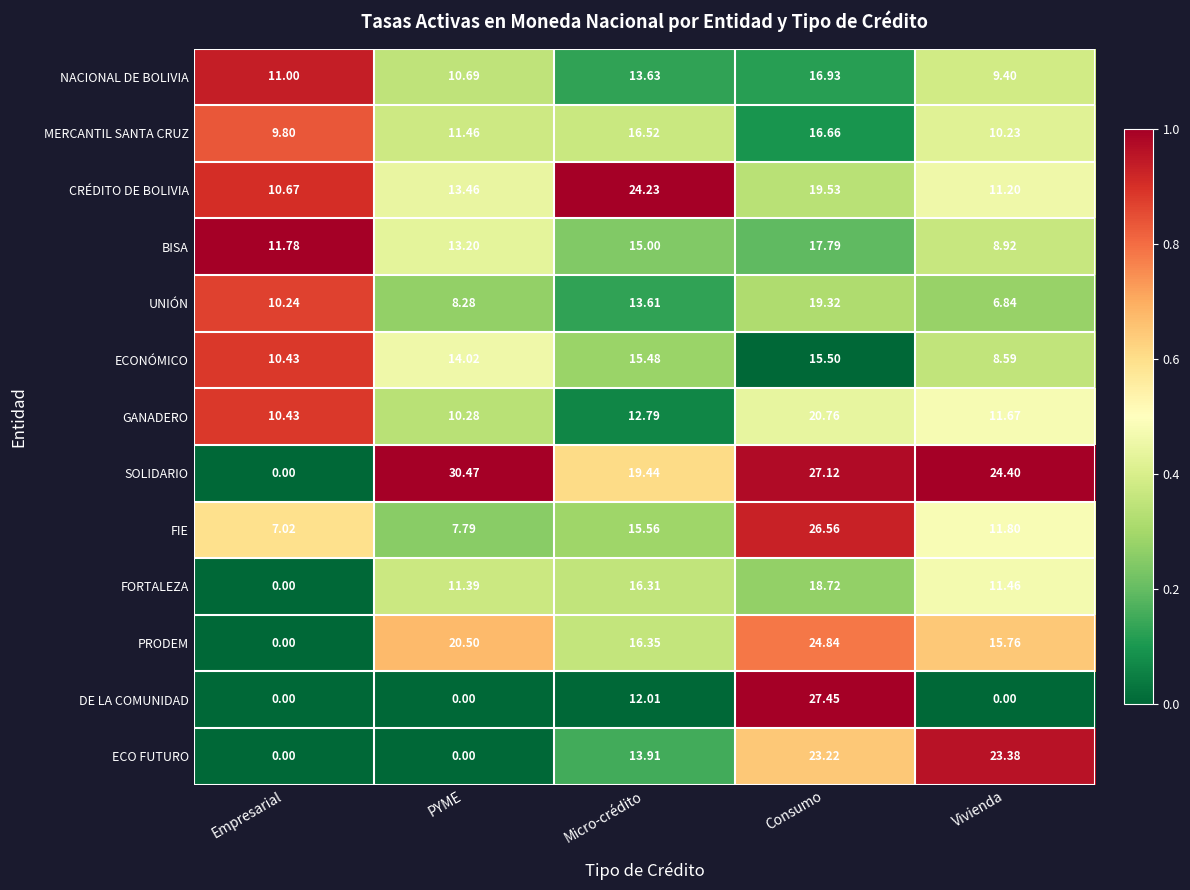

Which series has the largest total across all categories?

SOLIDARIO